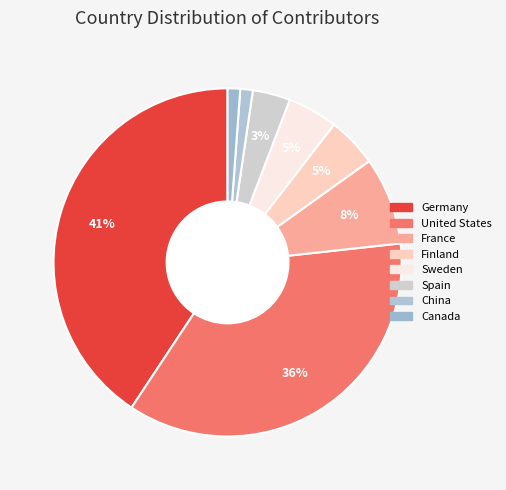

To the nearest percent, what is the combined percentage of China and France?

9%